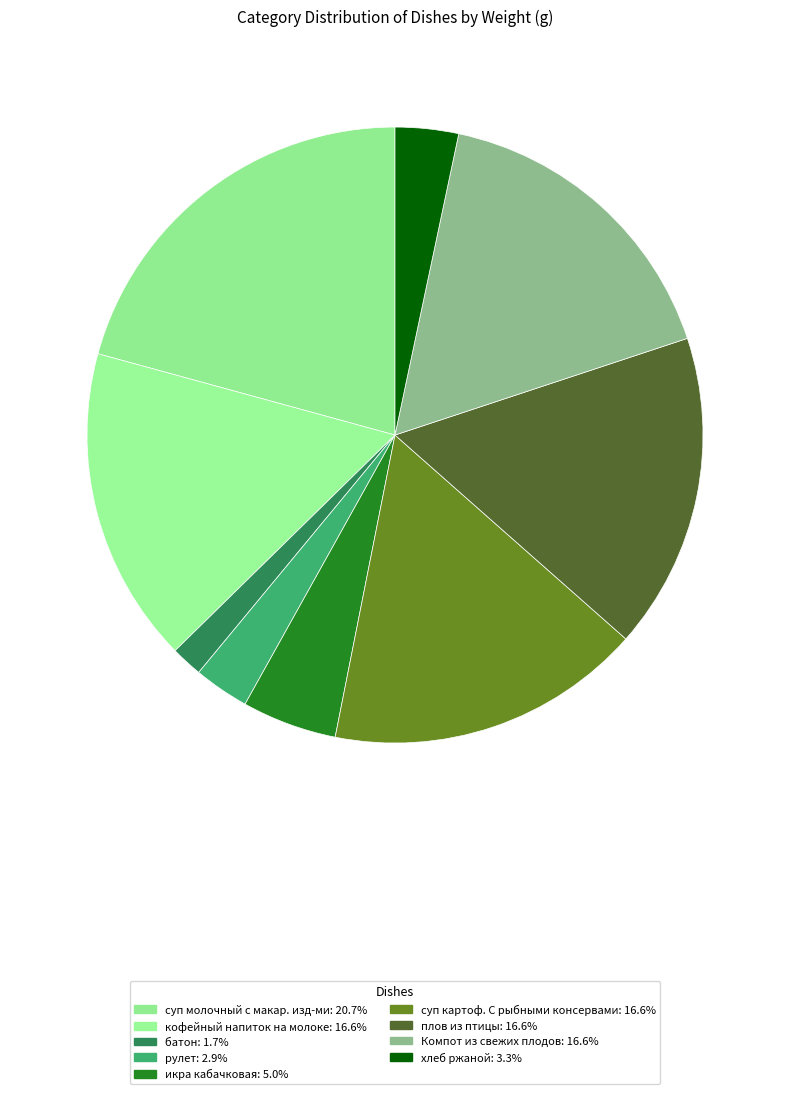

Does any single category account for the majority?

No